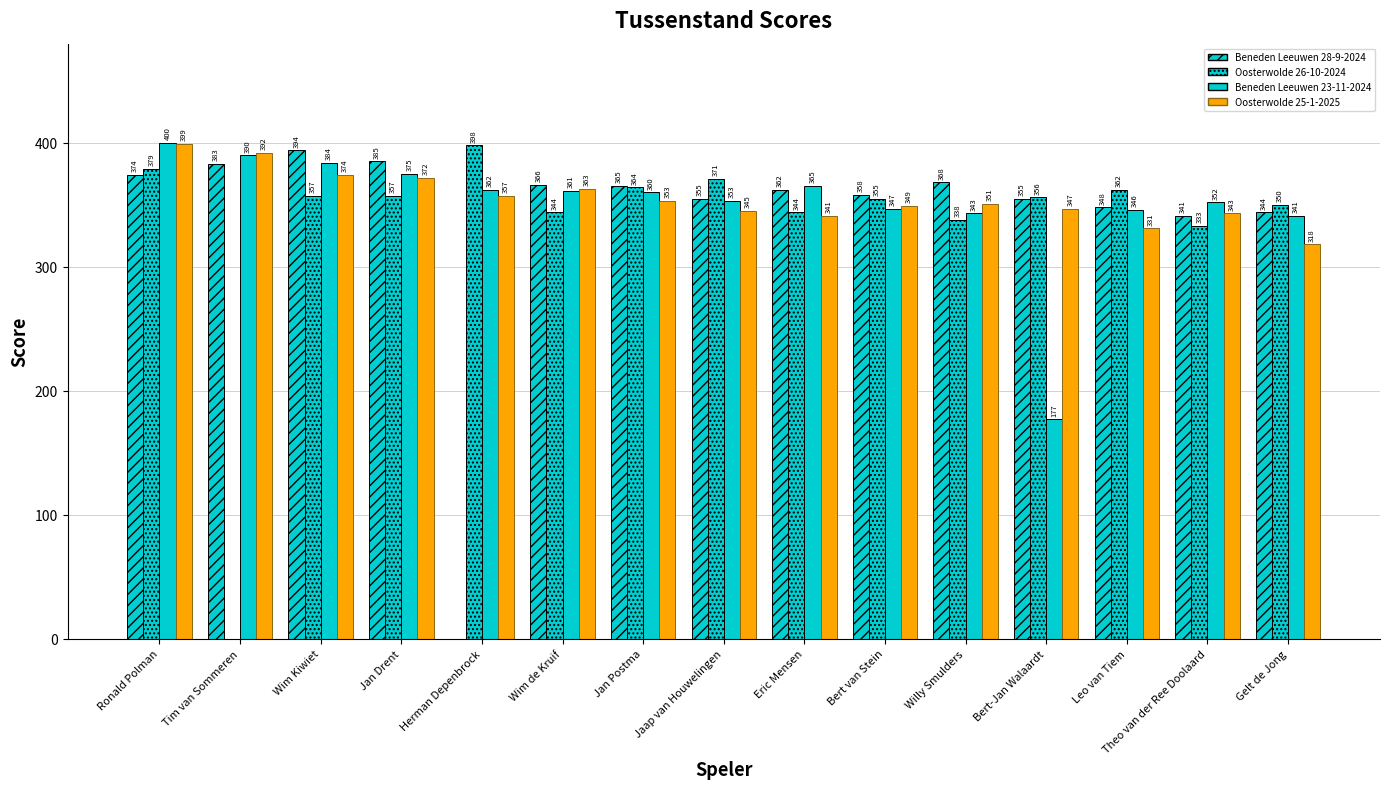

List the series in order of their peak value, lowest first.

Beneden Leeuwen 28-9-2024, Oosterwolde 26-10-2024, Oosterwolde 25-1-2025, Beneden Leeuwen 23-11-2024